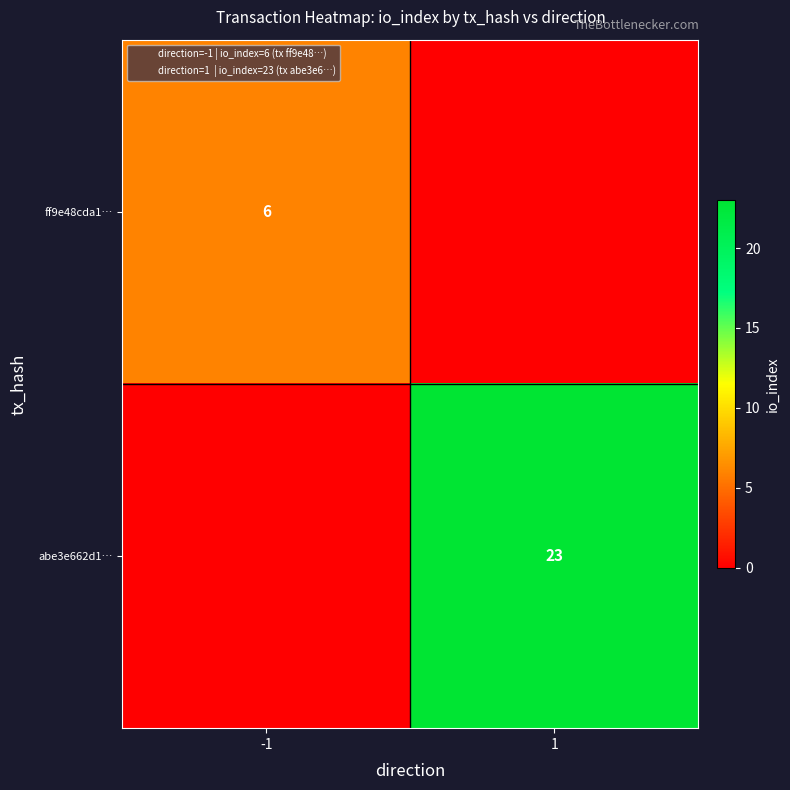

The value of abe3e662d1… at 1 is 23. True or false?

True